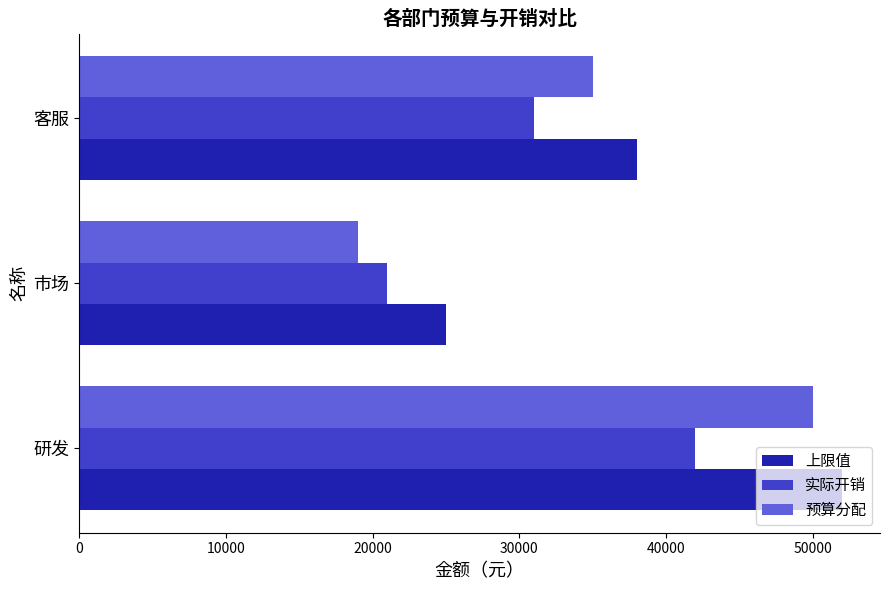

What is the average value of the 实际开销 series?

31333